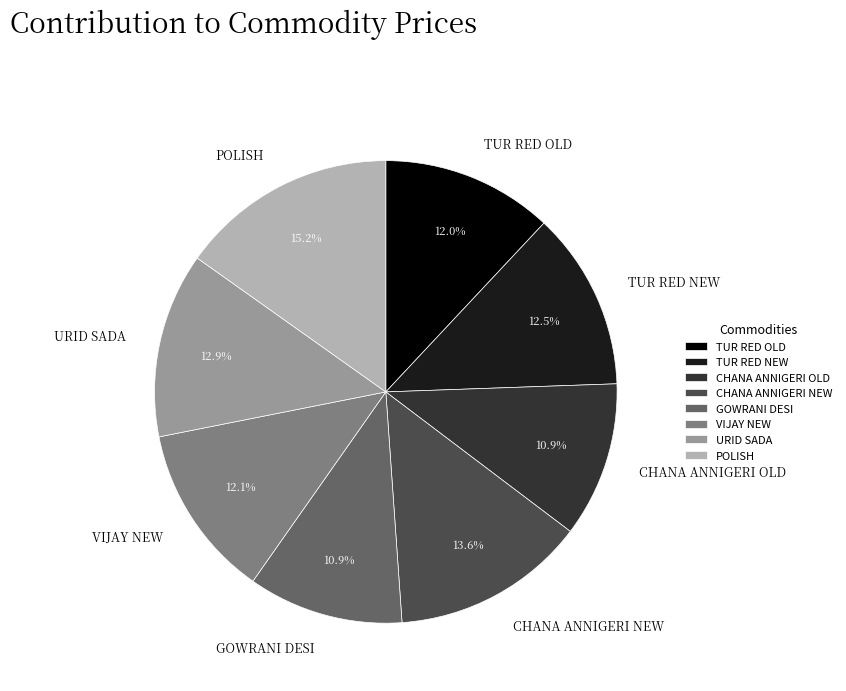

What is the largest slice in the pie chart?

POLISH